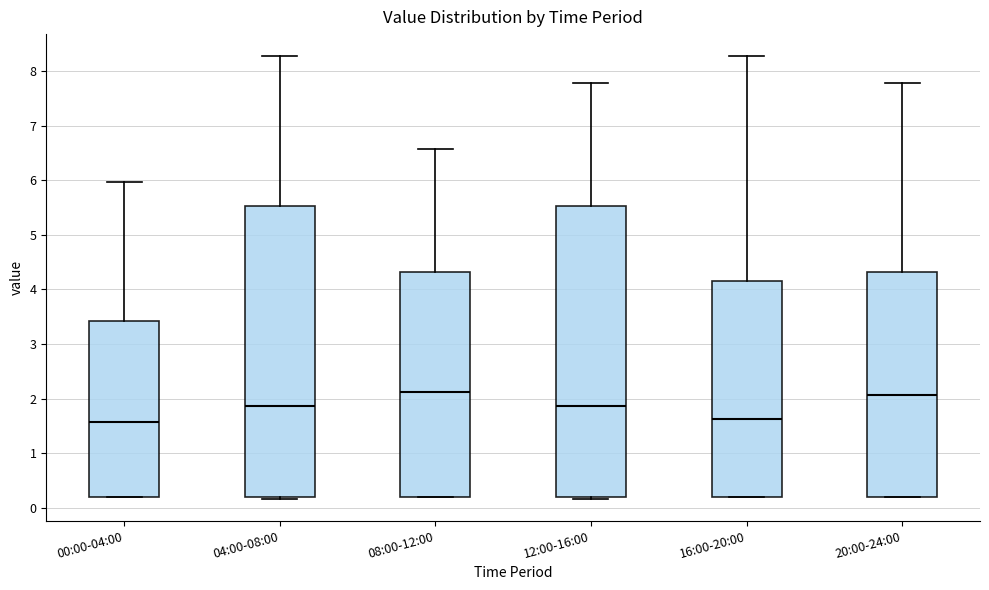

Reading left to right, read every box against the y-axis: the position of its median line, the range the box covers, and the ends of its whiskers. The values are not printed on the chart, so give them approximately, as read against the axis.

00:00-04:00: median 1.6, box 0.2 to 3.4, whiskers 0.2 to 6.0
04:00-08:00: median 1.9, box 0.2 to 5.5, whiskers 0.2 to 8.3
08:00-12:00: median 2.1, box 0.2 to 4.3, whiskers 0.2 to 6.6
12:00-16:00: median 1.9, box 0.2 to 5.5, whiskers 0.2 to 7.8
16:00-20:00: median 1.6, box 0.2 to 4.2, whiskers 0.2 to 8.3
20:00-24:00: median 2.1, box 0.2 to 4.3, whiskers 0.2 to 7.8